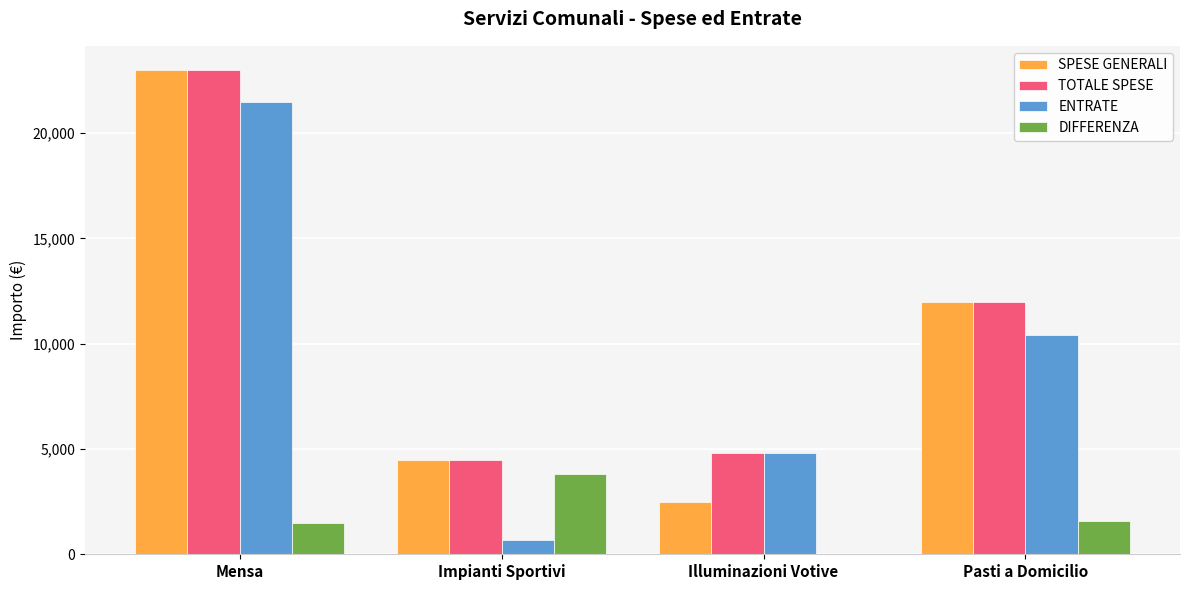

Between Mensa and Pasti a Domicilio, which series saw the biggest shift?

ENTRATE